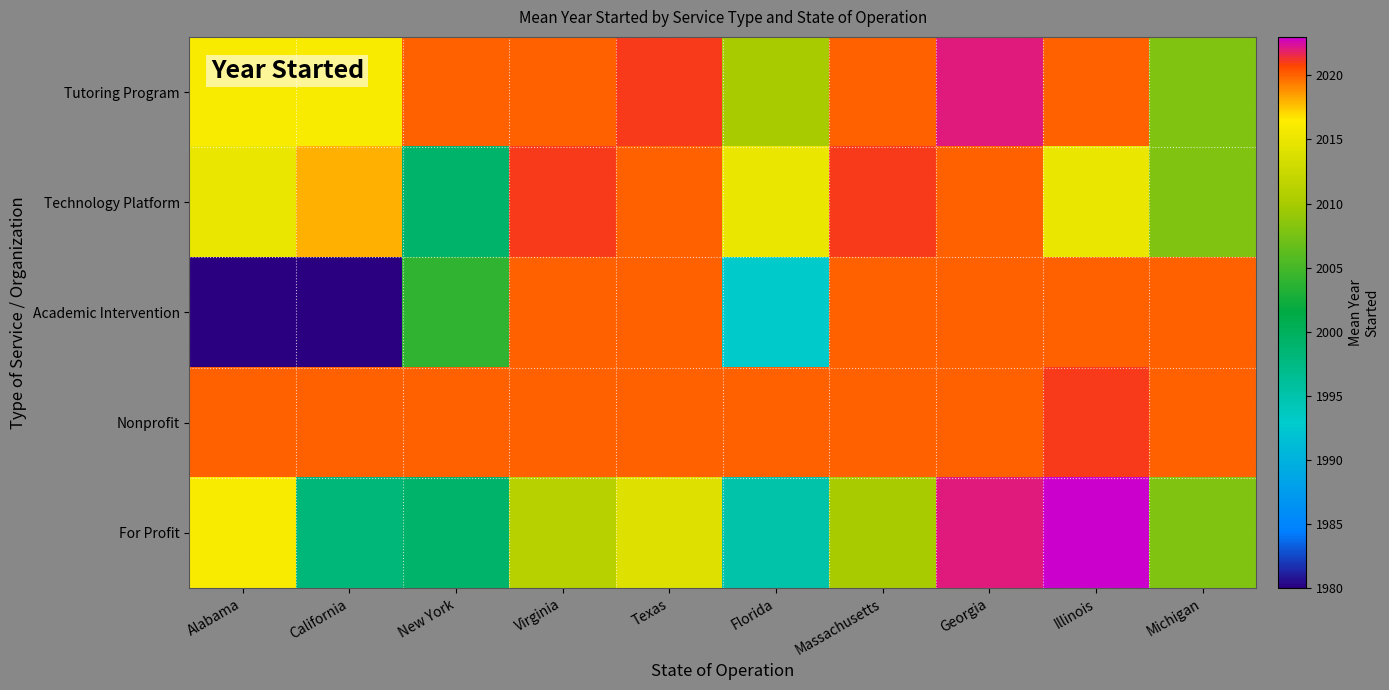

Which series has the widest spread of values?

Academic Intervention